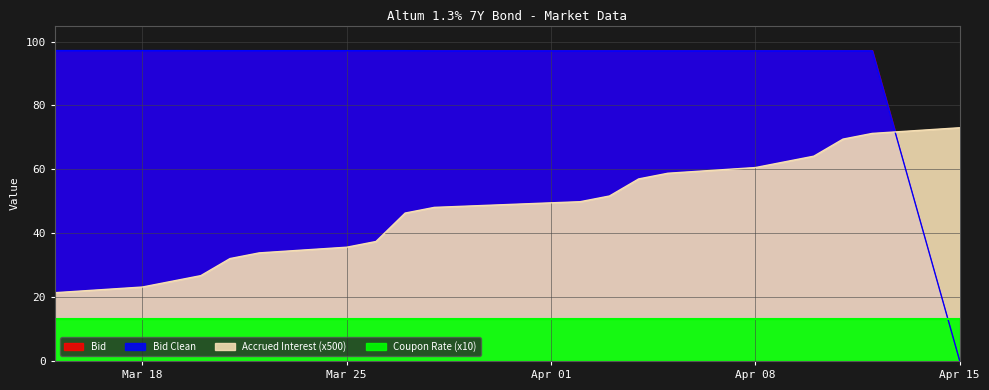

After their last crossing, which series has the higher values: Accrued Interest or Bid Clean?

Accrued Interest